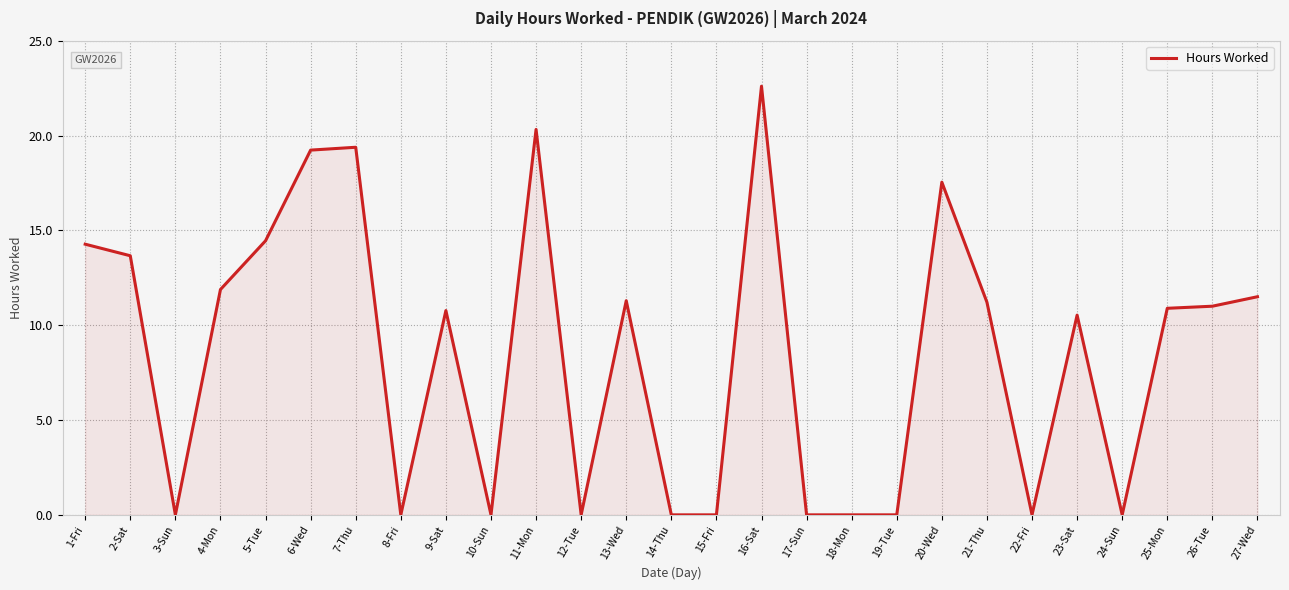

How many lines are shown in the chart?

1